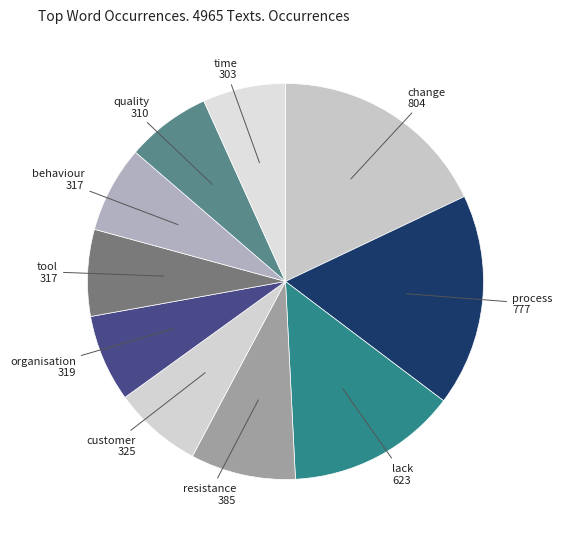

How many segments does this pie chart have?

10